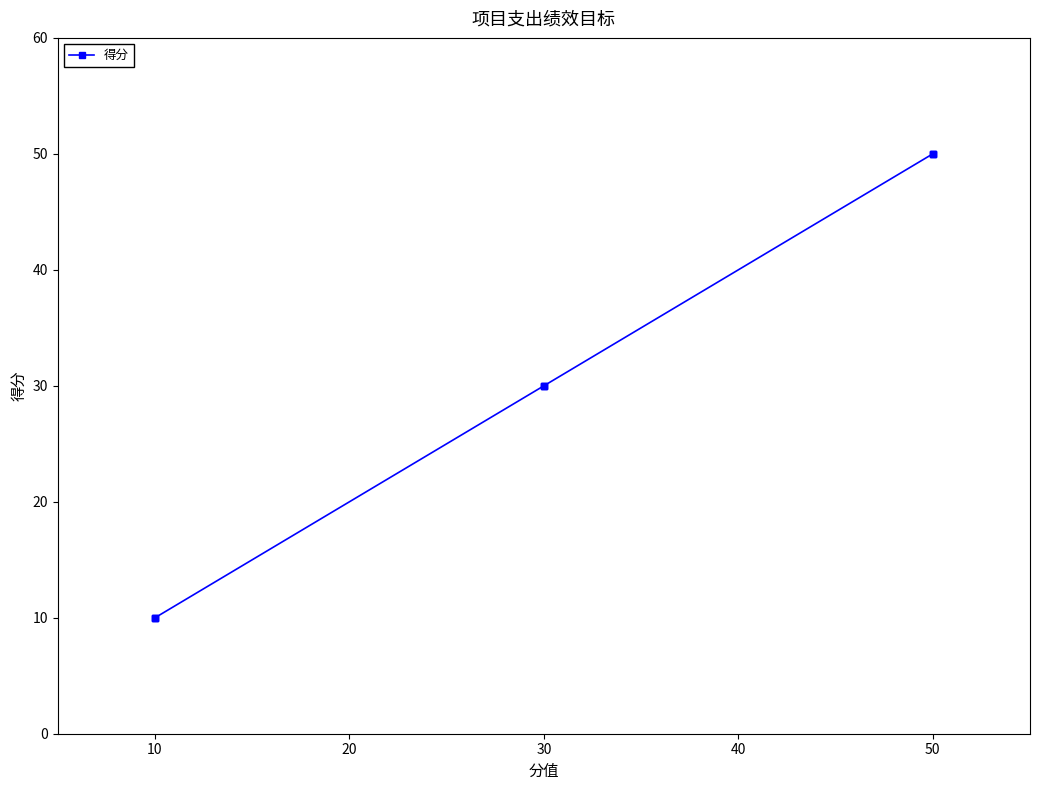

Is it true that the value at 50 is 71?

False